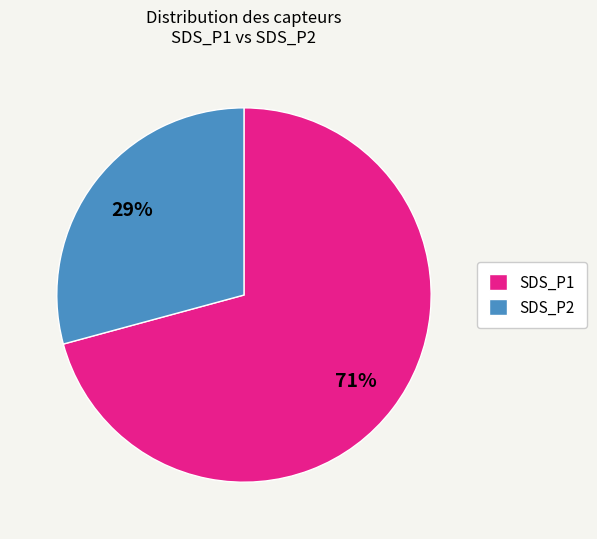

To the nearest percent, what percentage of the pie is SDS_P2?

29%